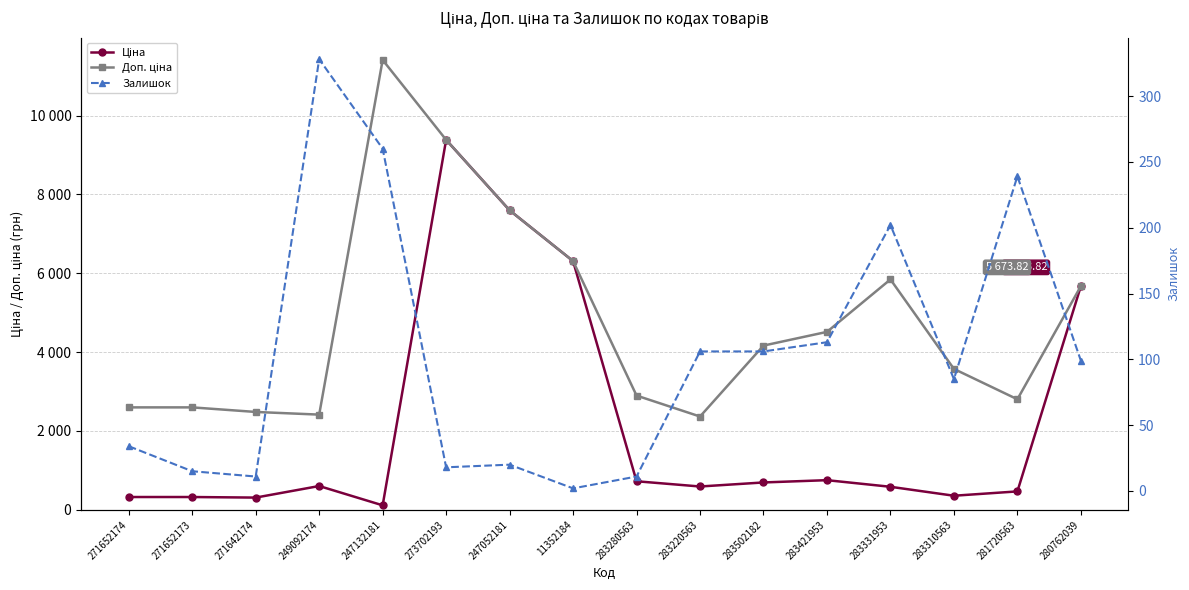

True or false: Доп. ціна and Ціна cross at least once.

False